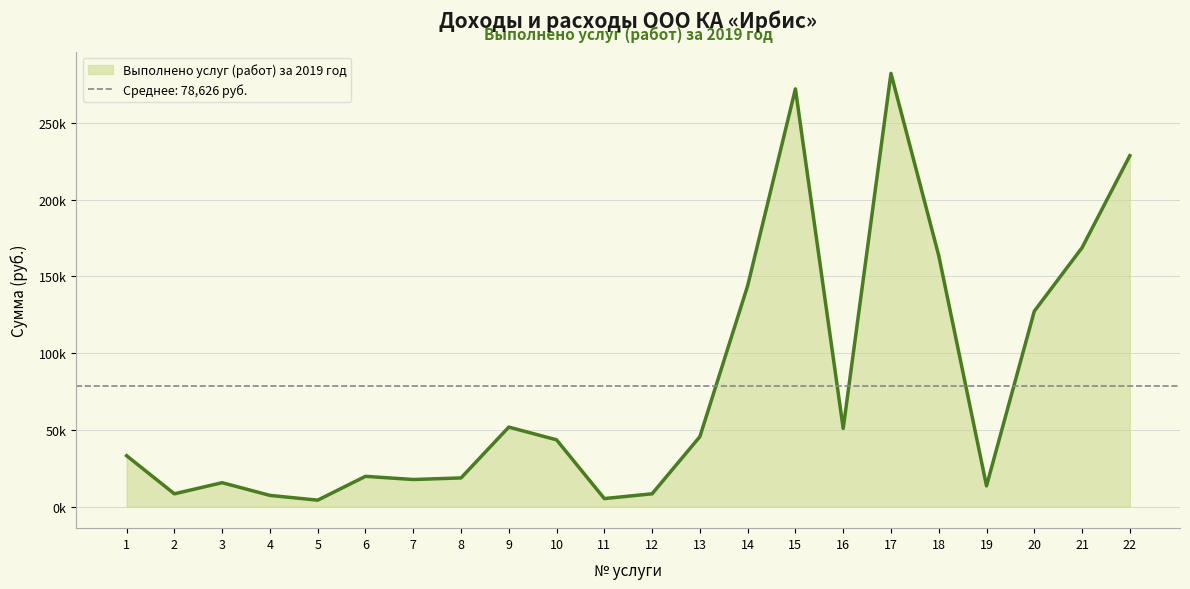

Which label corresponds to the largest value in the chart?

17